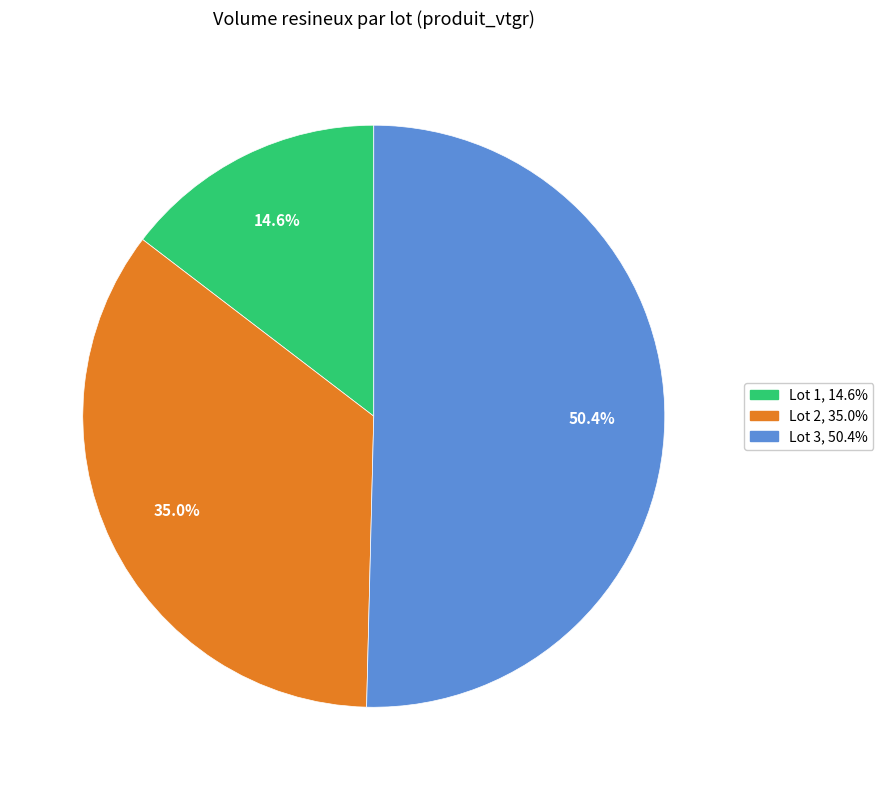

To the nearest percent, what is the average slice percentage?

33%